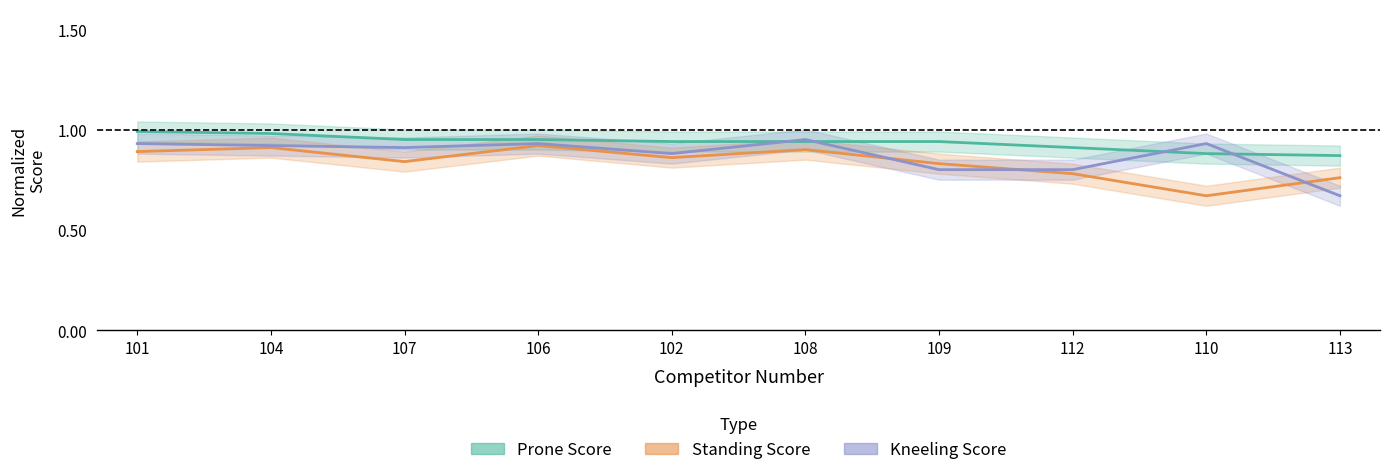

The Kneeling Score series shows 0.9 at 110. True or false?

True